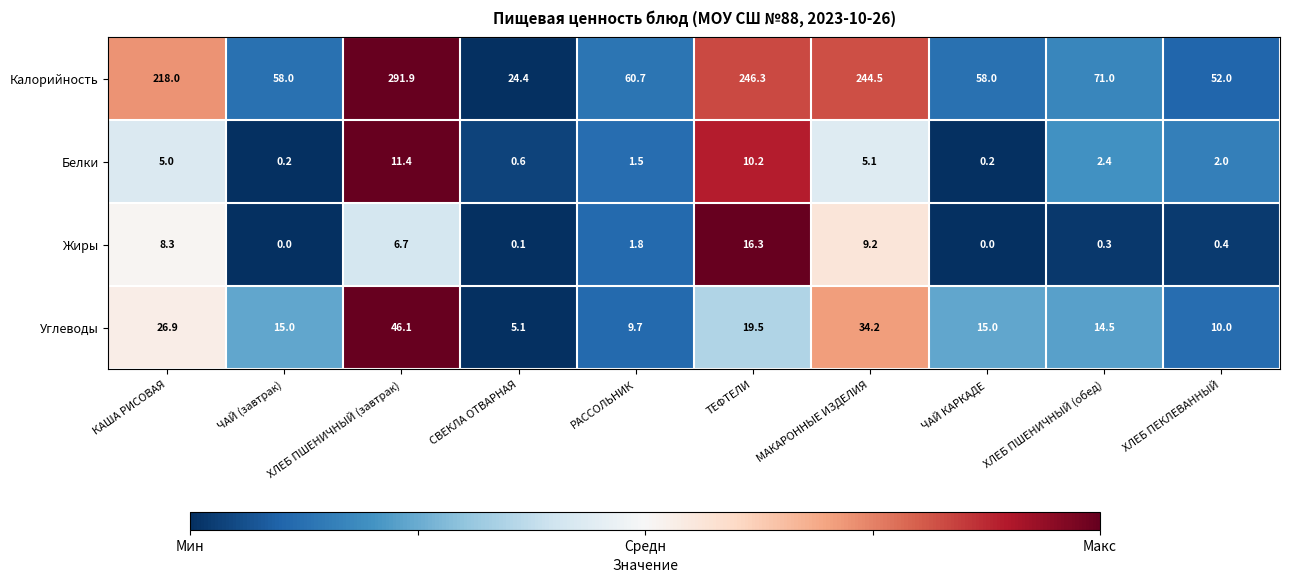

At ЧАЙ (завтрак), list the series in order from smallest to largest.

Жиры, Белки, Углеводы, Калорийность